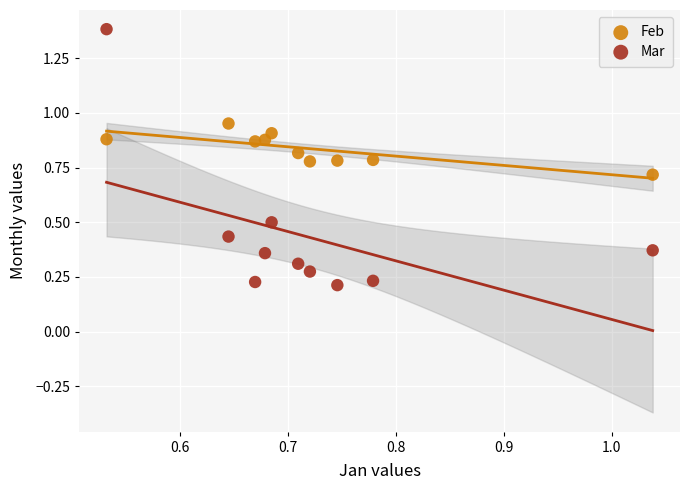

What are all the series names shown in the legend?

Feb, Mar